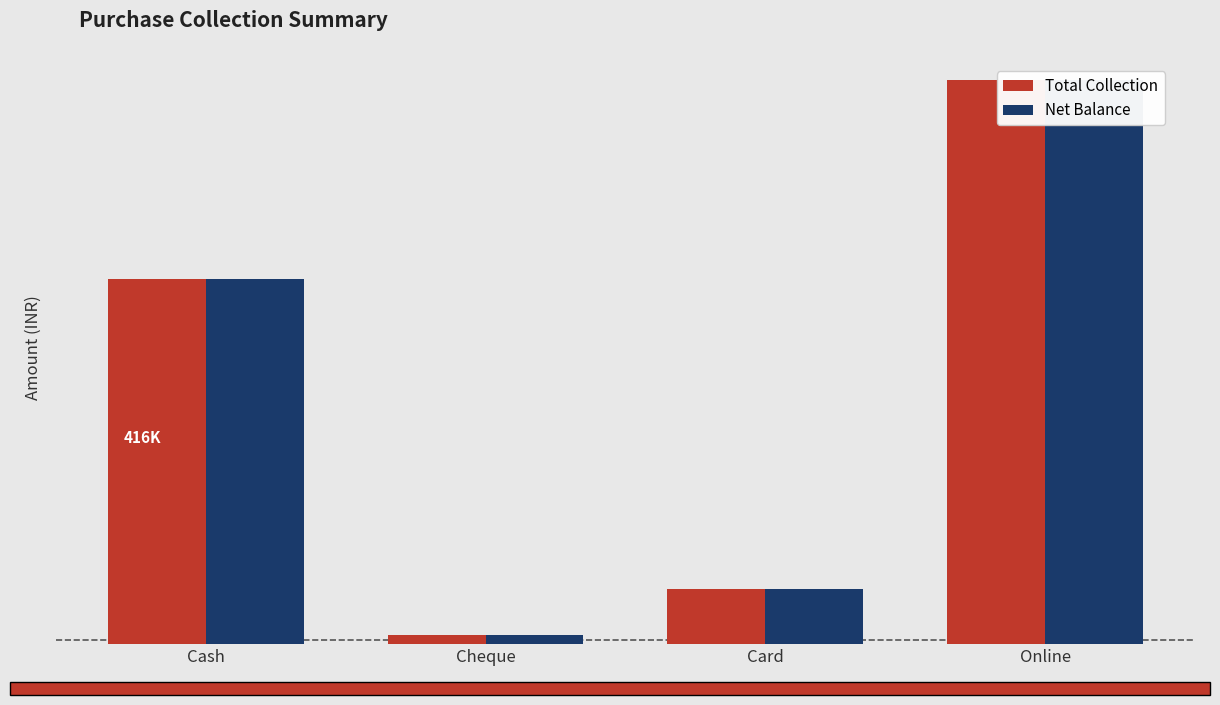

Which category has the lowest value in the Net Balance series?

Cheque